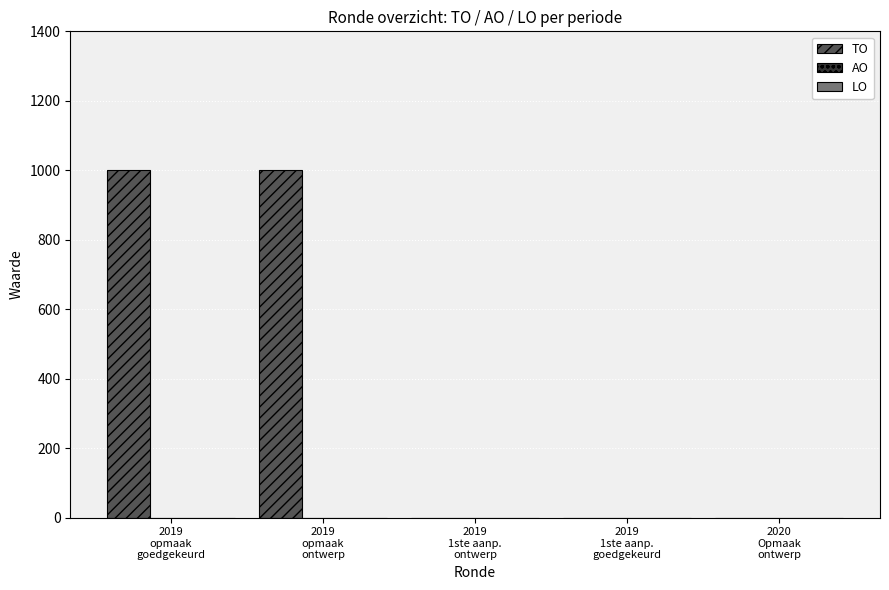

What is the maximum value shown in the chart?

1000